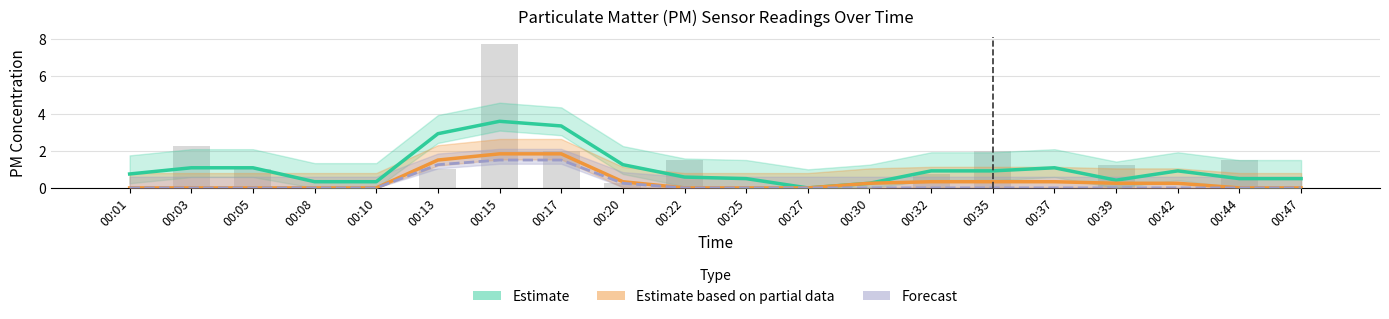

What is the difference between the maximum and minimum values in the Forecast series?

1.5